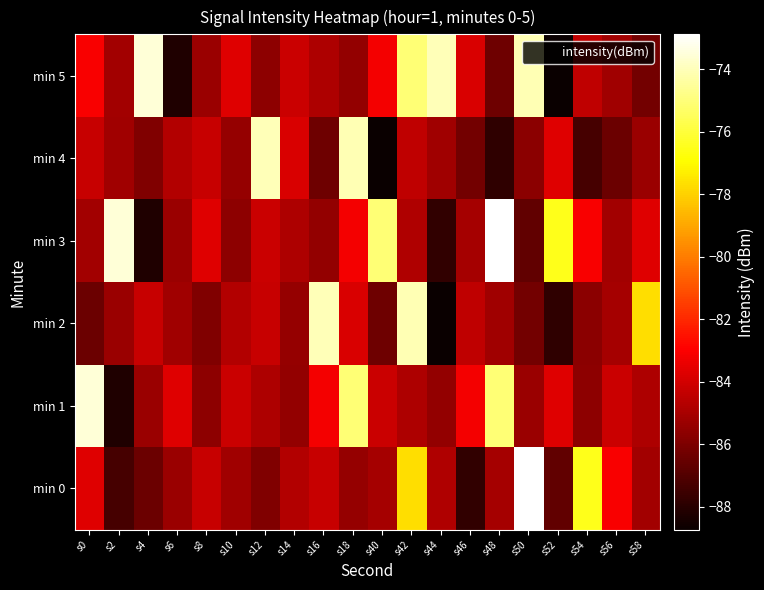

Reading left to right, list all the values displayed in this chart.

min 0: s0=-83.7	s2=-87.3	s4=-86.4	s6=-85.3	s8=-84.2	s10=-85.2	s12=-85.9	s14=-84.8	s16=-84.3	s18=-85.4	s40=-85.0	s42=-77.7	s44=-84.8	s46=-87.8	s48=-85.0	s50=-72.9	s52=-86.7	s54=-76.5	s56=-83.1	s58=-85.1
min 1: s0=-73.5	s2=-88.2	s4=-85.3	s6=-83.7	s8=-85.6	s10=-84.2	s12=-84.8	s14=-85.5	s16=-83.2	s18=-75.1	s40=-84.2	s42=-84.8	s44=-85.5	s46=-83.2	s48=-75.1	s50=-85.3	s52=-83.7	s54=-85.6	s56=-84.2	s58=-84.8
min 2: s0=-86.4	s2=-85.3	s4=-84.2	s6=-85.2	s8=-85.9	s10=-84.8	s12=-84.3	s14=-85.4	s16=-74.0	s18=-83.8	s40=-86.4	s42=-74.1	s44=-88.7	s46=-84.4	s48=-85.2	s50=-86.2	s52=-87.8	s54=-85.7	s56=-85.0	s58=-77.7
min 3: s0=-85.1	s2=-73.5	s4=-88.2	s6=-85.3	s8=-83.7	s10=-85.6	s12=-84.2	s14=-84.8	s16=-85.5	s18=-83.2	s40=-75.1	s42=-84.8	s44=-87.8	s46=-85.0	s48=-72.9	s50=-86.7	s52=-76.5	s54=-83.1	s56=-85.1	s58=-83.7
min 4: s0=-84.2	s2=-85.2	s4=-85.9	s6=-84.8	s8=-84.3	s10=-85.4	s12=-74.0	s14=-83.8	s16=-86.4	s18=-74.1	s40=-88.7	s42=-84.4	s44=-85.2	s46=-86.2	s48=-87.8	s50=-85.7	s52=-83.7	s54=-87.3	s56=-86.4	s58=-85.3
min 5: s0=-83.1	s2=-85.1	s4=-73.5	s6=-88.2	s8=-85.3	s10=-83.7	s12=-85.6	s14=-84.2	s16=-84.8	s18=-85.5	s40=-83.2	s42=-75.1	s44=-74.0	s46=-83.8	s48=-86.4	s50=-74.1	s52=-88.7	s54=-84.4	s56=-85.2	s58=-86.2